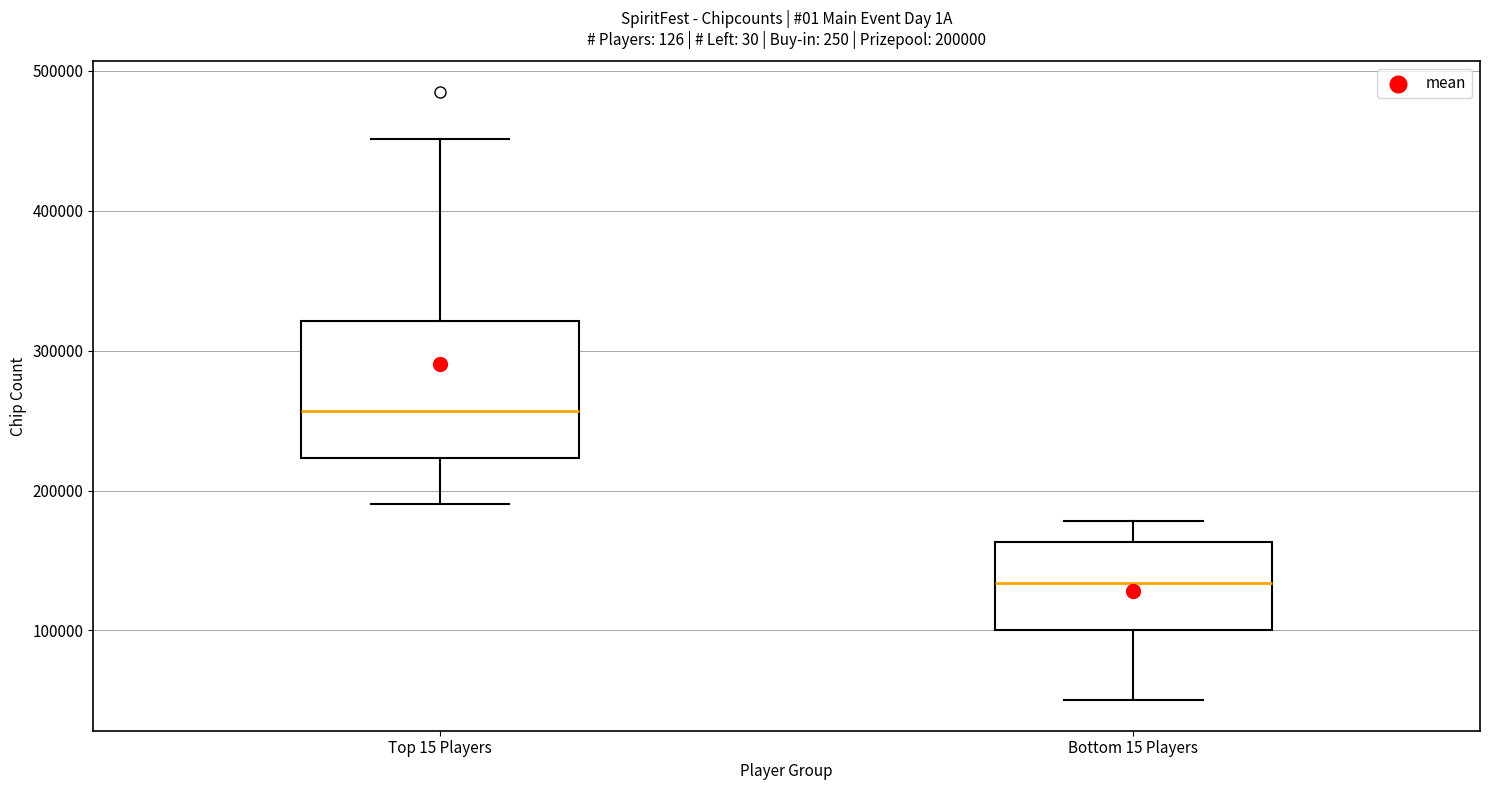

Which box has the highest median line?

Top 15 Players